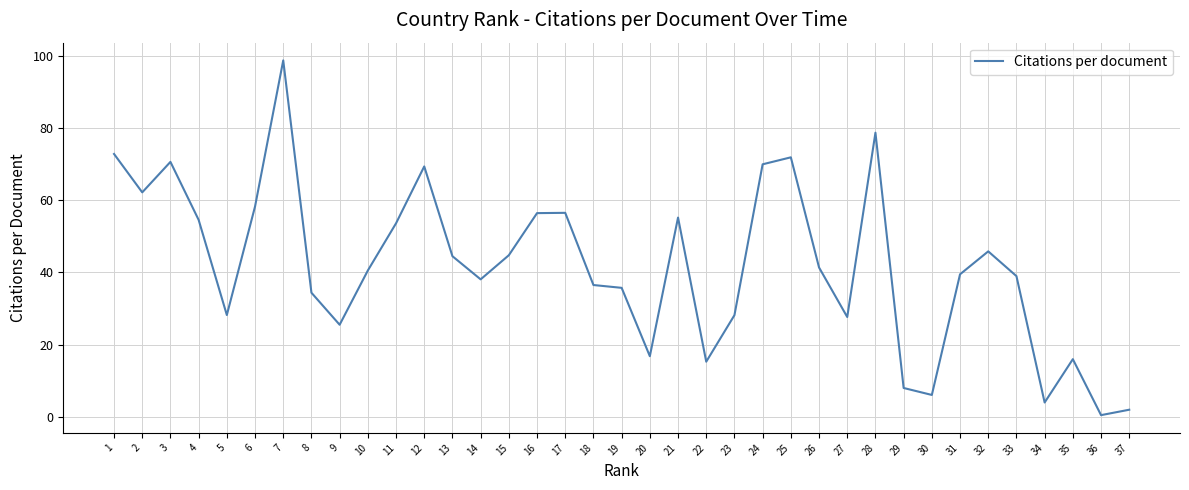

What is the minimum value shown in the chart?

0.5